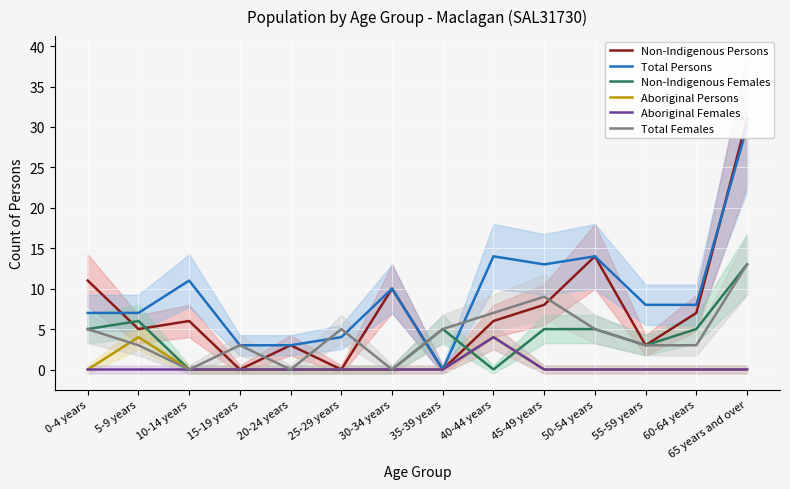

Reading left to right, transcribe all the data shown in this chart.

Non-Indigenous Persons: 11	5	6	0	3	0	10	0	6	8	14	3	7	31
Total Persons: 7	7	11	3	3	4	10	0	14	13	14	8	8	30
Non-Indigenous Females: 5	6	0	0	0	0	0	5	0	5	5	3	5	13
Aboriginal Persons: 0	4	0	0	0	0	0	0	4	0	0	0	0	0
Aboriginal Females: 0	0	0	0	0	0	0	0	4	0	0	0	0	0
Total Females: 5	3	0	3	0	5	0	5	7	9	5	3	3	13